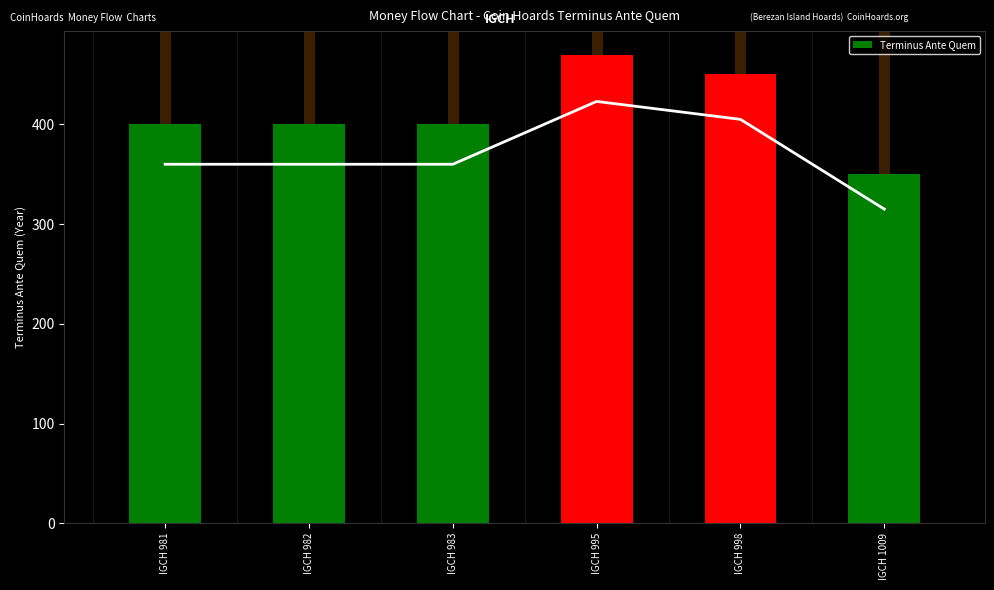

What is the change in value from IGCH 995 to IGCH 998?

-20